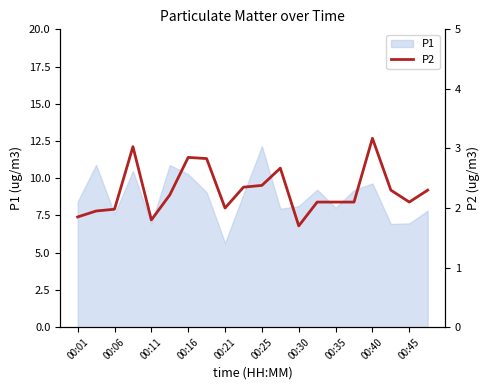

How many data points are less than 2?

5